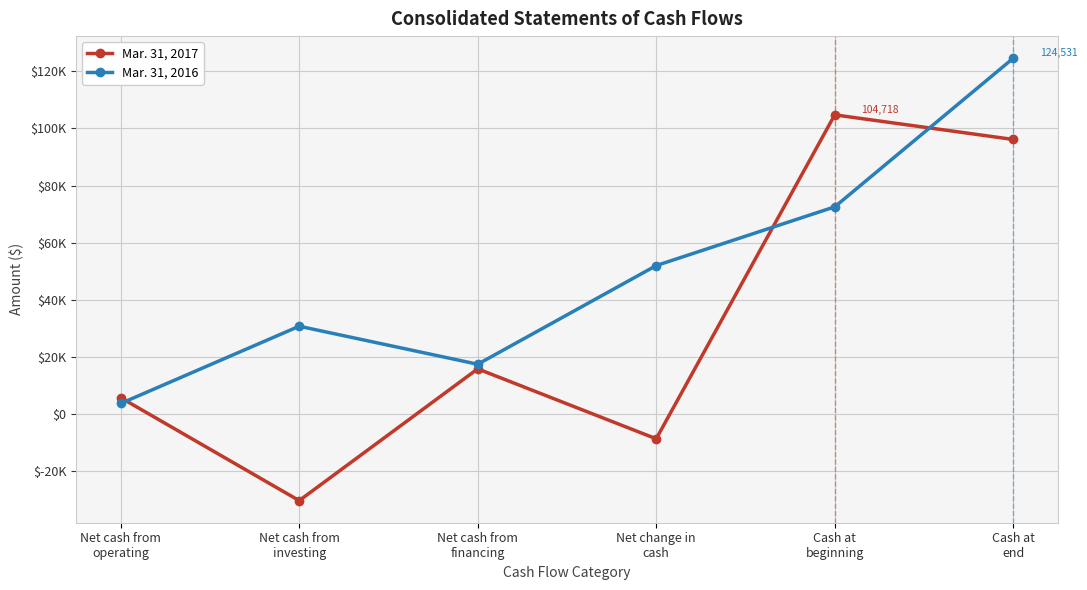

What is the label of the 2nd point from the right?

Cash at
beginning